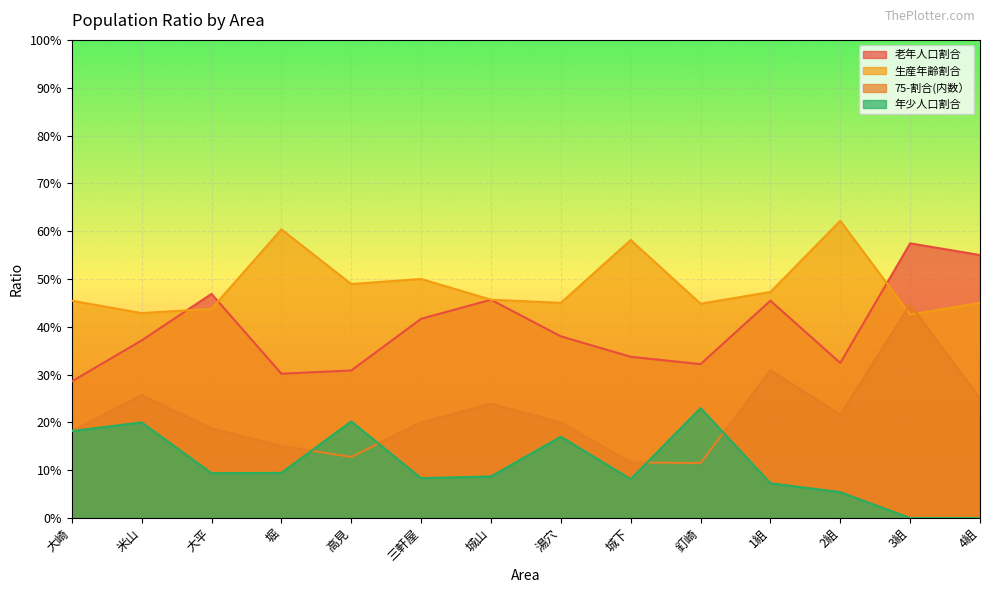

What are all the series names shown in the legend?

老年人口割合, 生産年齢割合, 75-割合(内数）, 年少人口割合